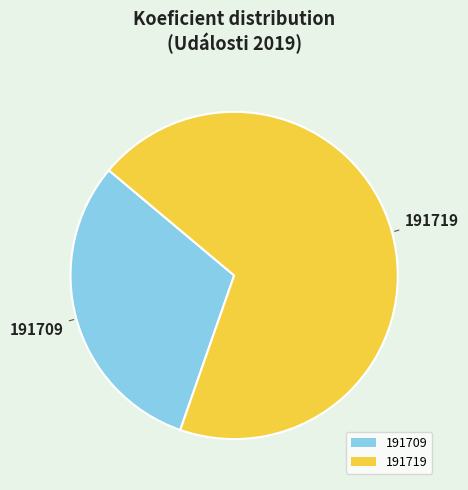

Do 191709 and 191719 together represent more than half of the pie?

Yes